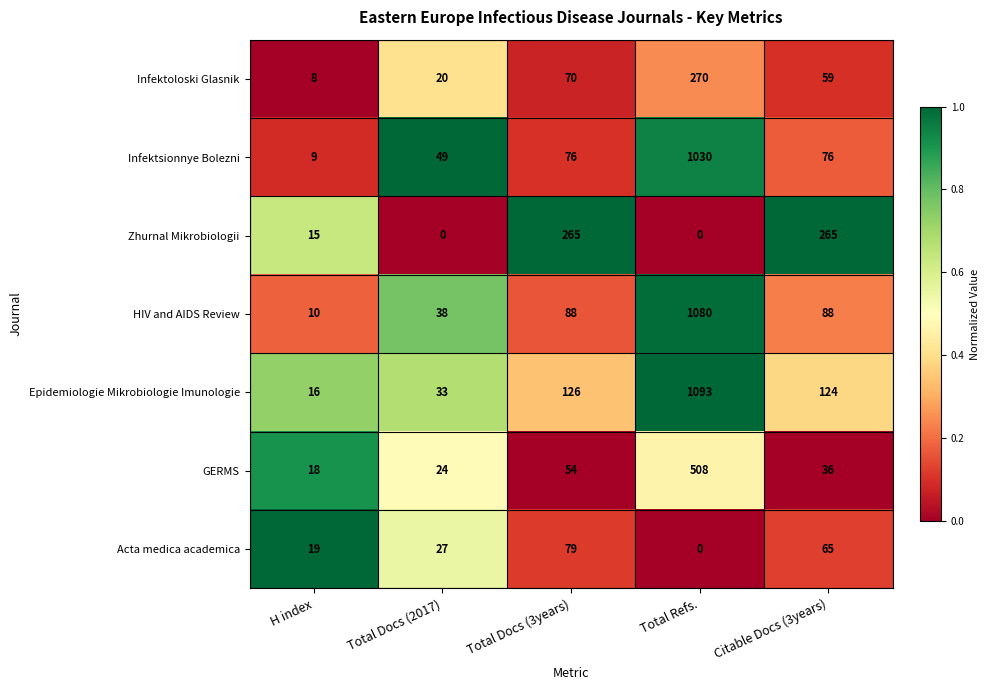

What is the total value across all series at Total Refs.?

3981